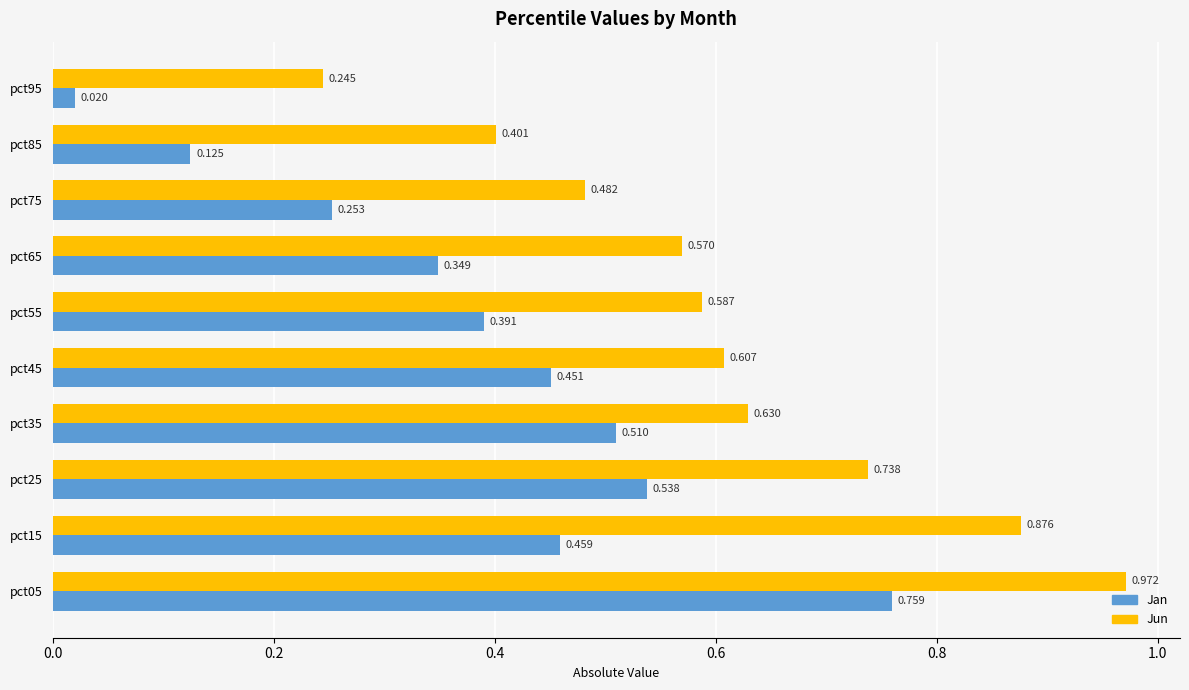

List the labels in order of Jun value, largest first.

pct05, pct15, pct25, pct35, pct45, pct55, pct65, pct75, pct85, pct95